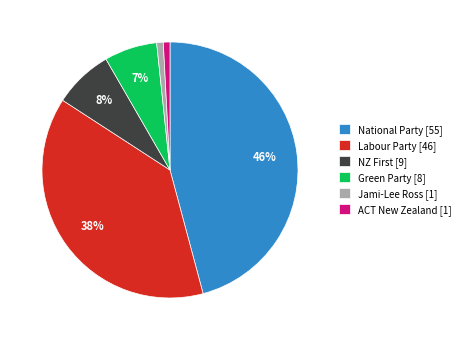

Between Jami-Lee Ross [1] and Labour Party [46], which is larger?

Labour Party [46]